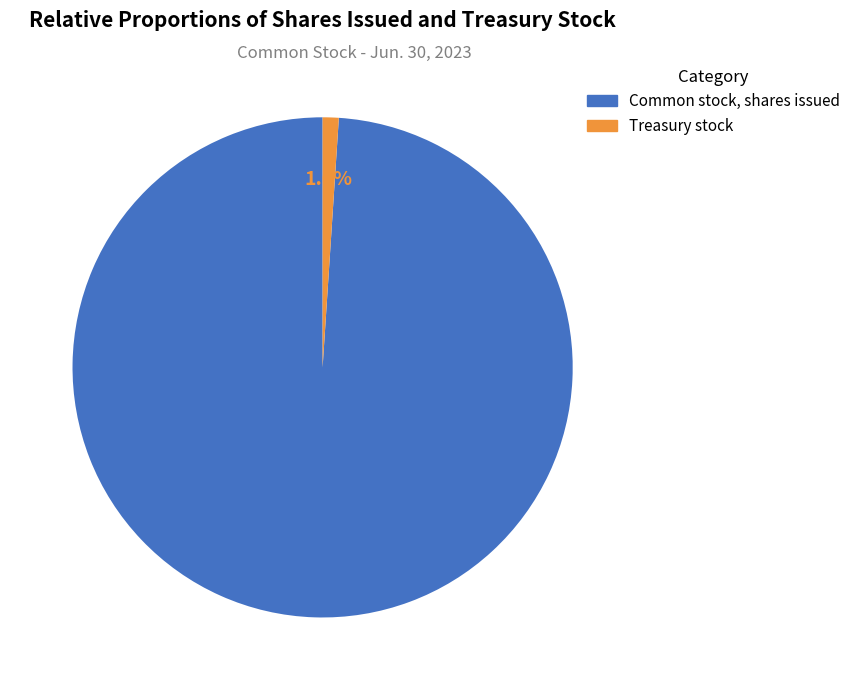

What is the largest slice in the pie chart?

Common stock, shares issued